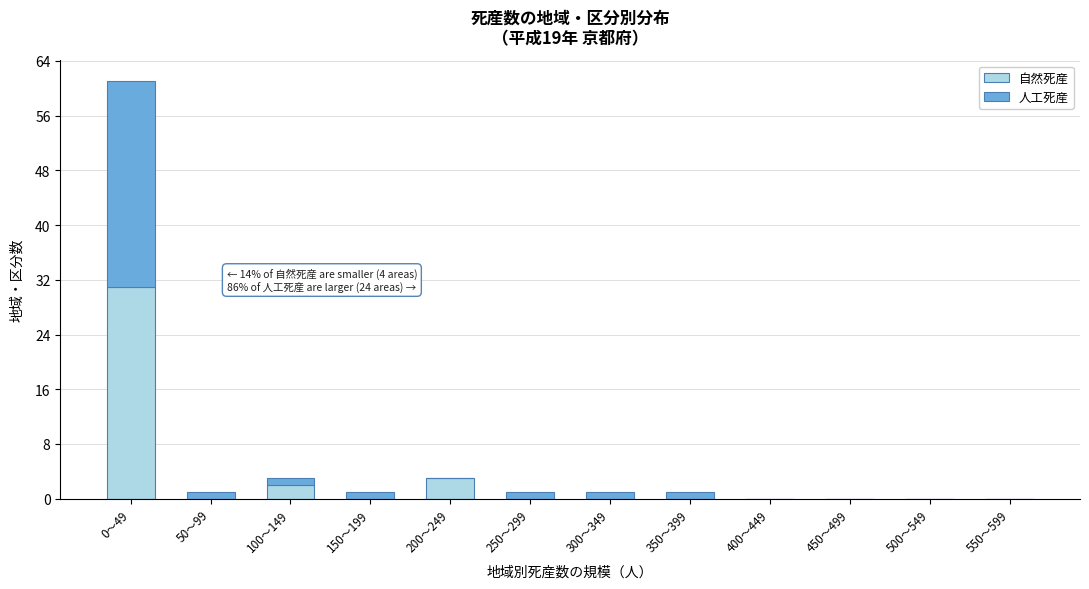

Reading left to right, what are the values for 自然死産?

0〜49=31	50〜99=0	100〜149=2	150〜199=0	200〜249=3	250〜299=0	300〜349=0	350〜399=0	400〜449=0	450〜499=0	500〜549=0	550〜599=0